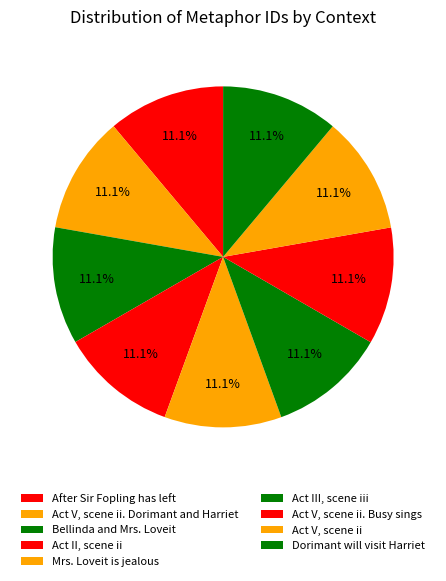

How many slices are in this pie chart?

9